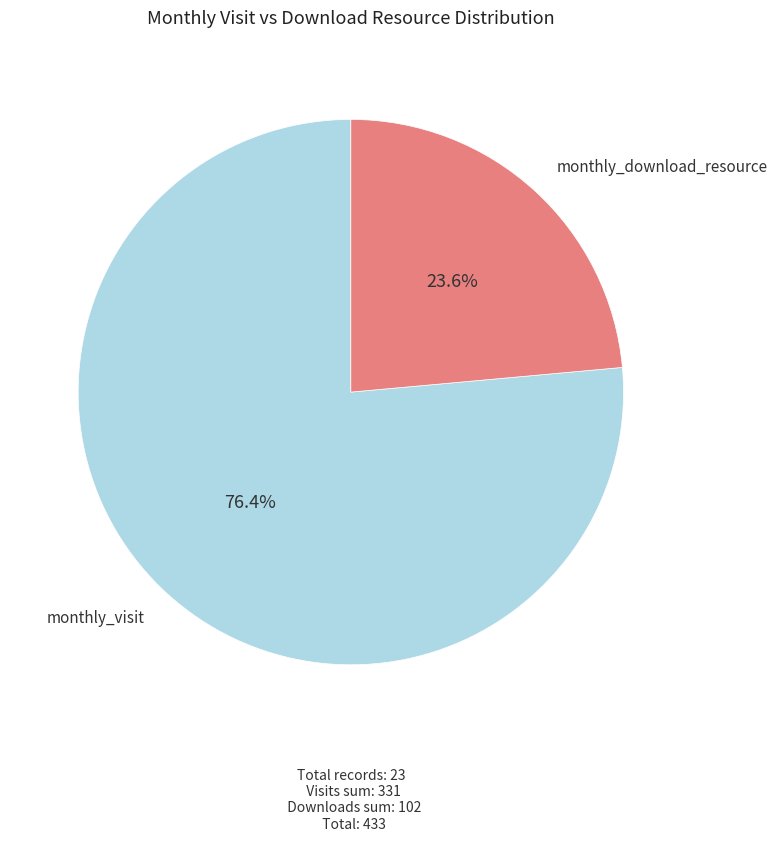

Rank the categories by value from lowest to highest.

monthly_download_resource, monthly_visit